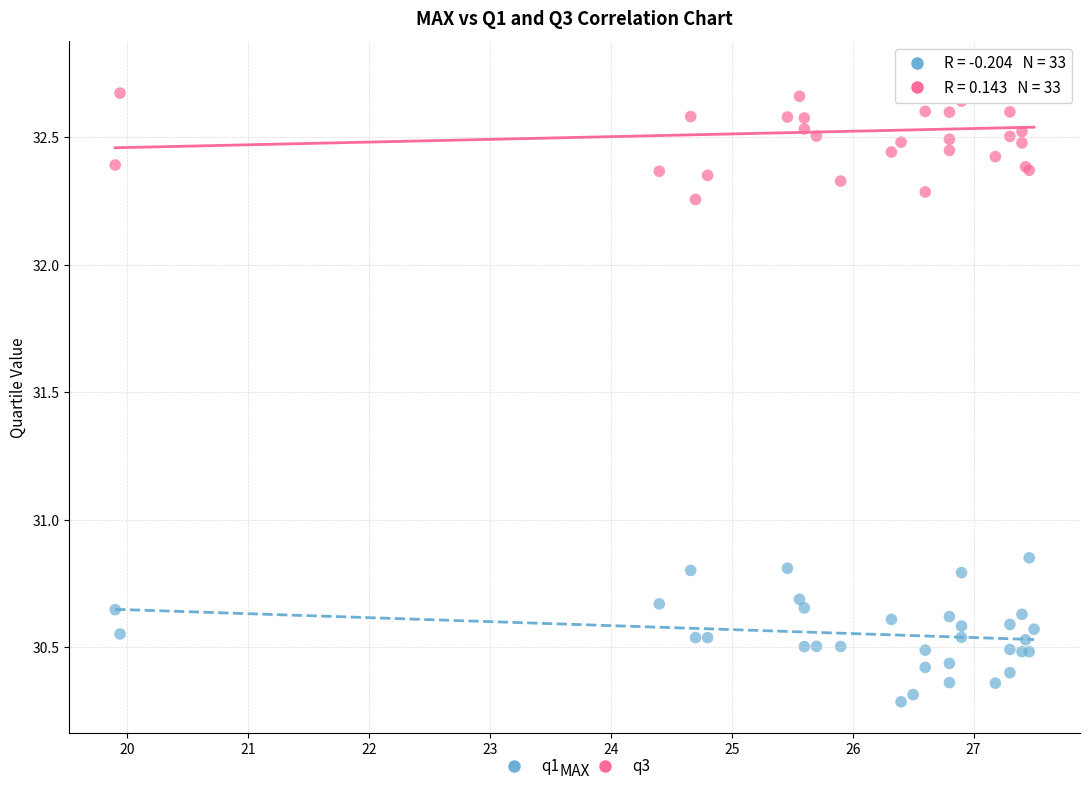

In the q1 series, what Y value is closest to 30?

30.3